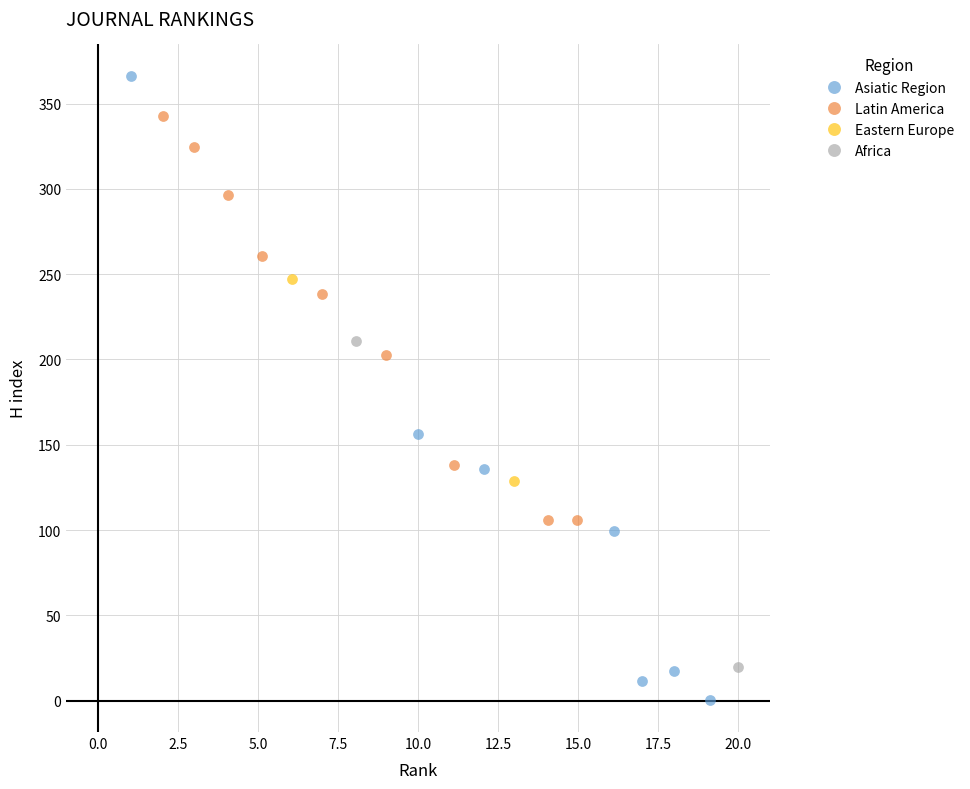

What are all the series names shown in the legend?

Asiatic Region, Latin America, Eastern Europe, Africa